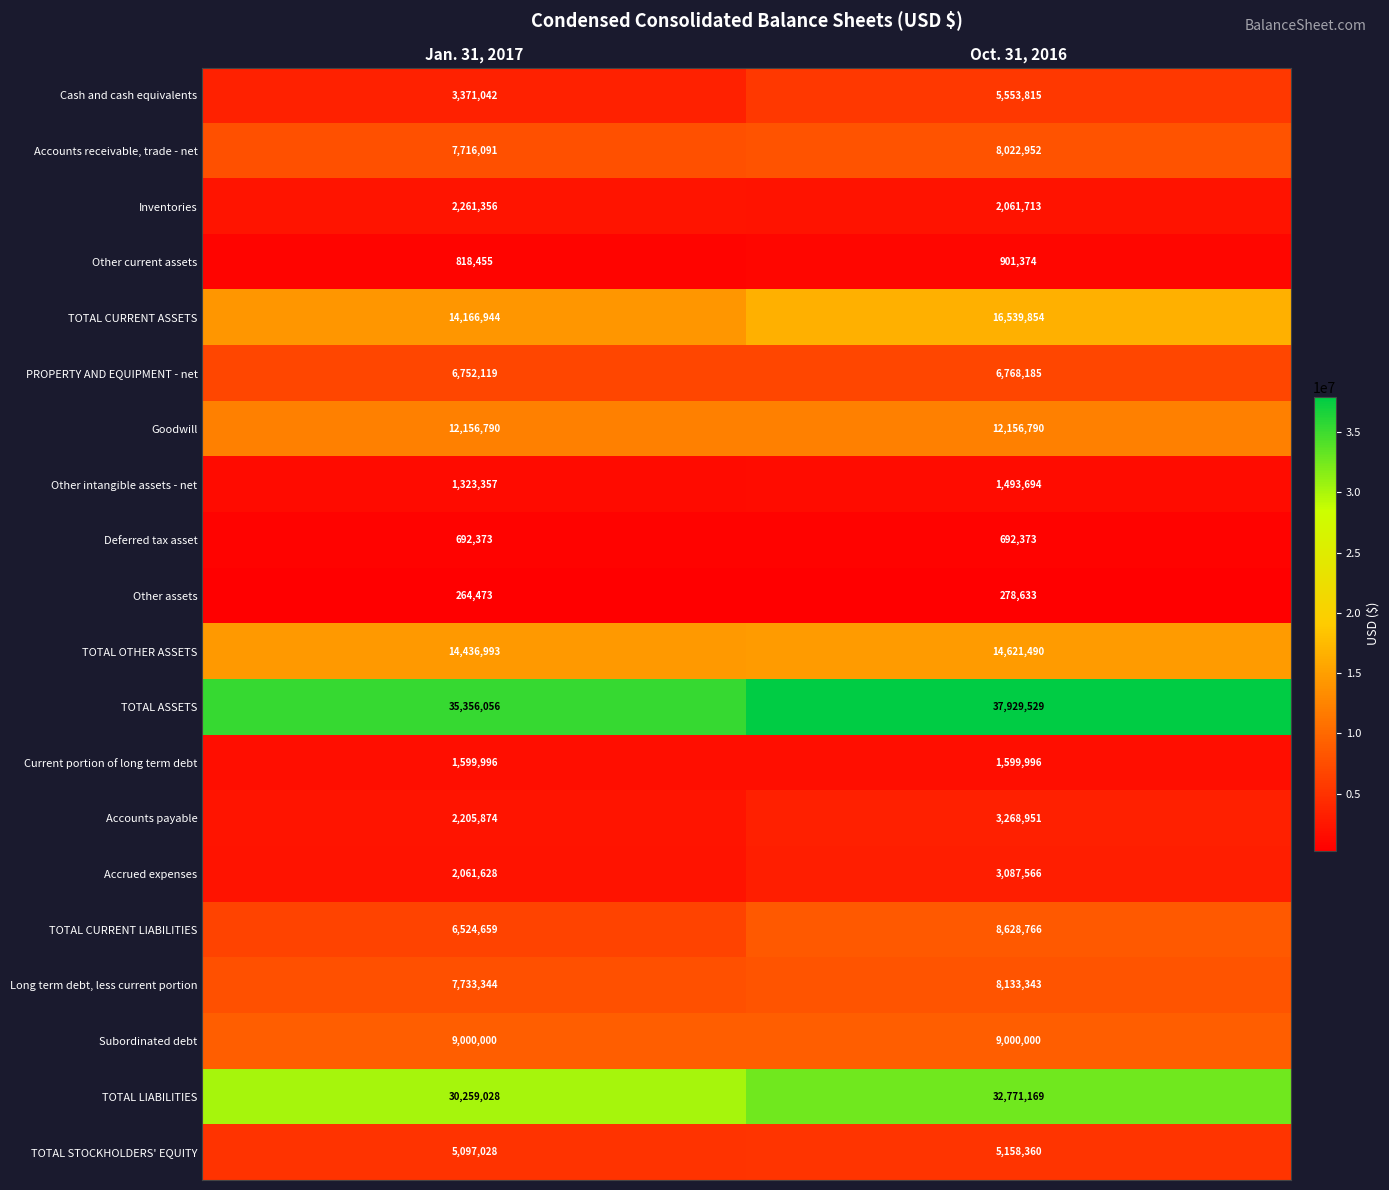

At how many categories does at least one series exceed 27008441?

2